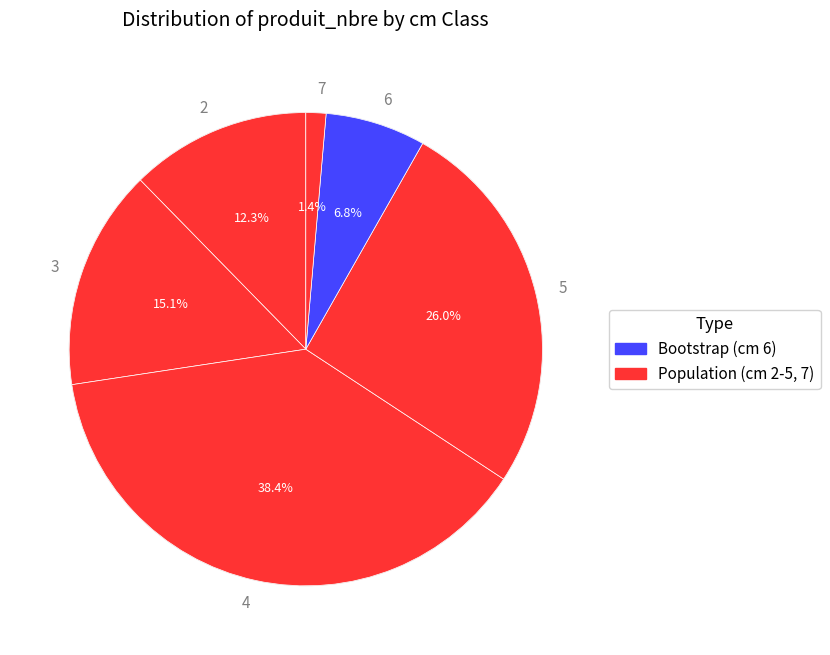

Which category has the smallest portion of the pie?

7